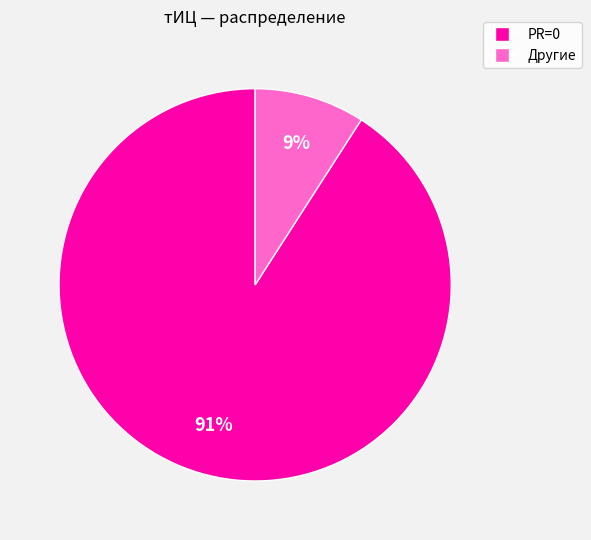

How many segments does this pie chart have?

2